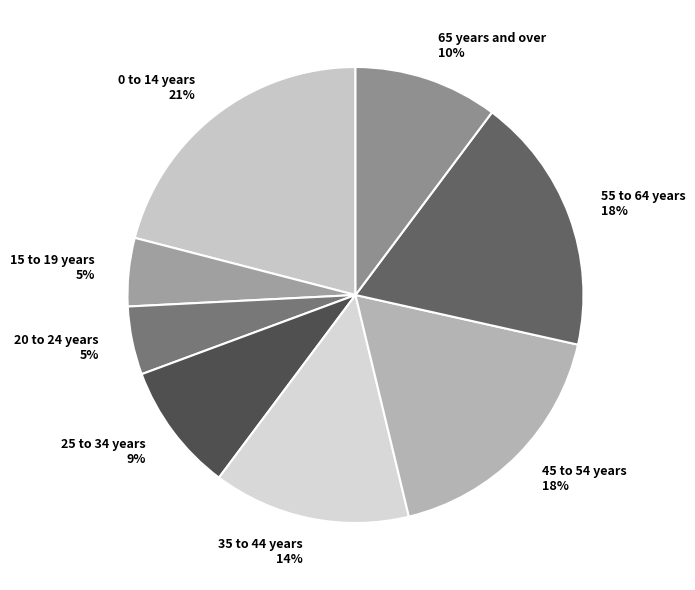

Is it true that 20 to 24 years is 19% of the pie?

False